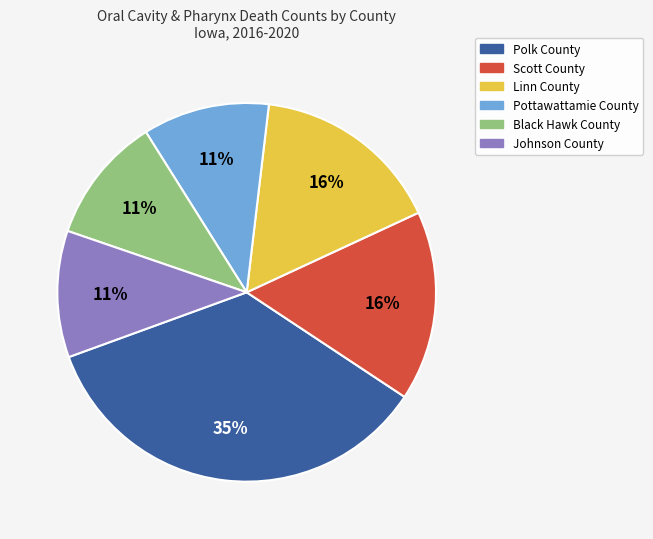

Is the sum of Black Hawk County and Polk County greater than half?

No